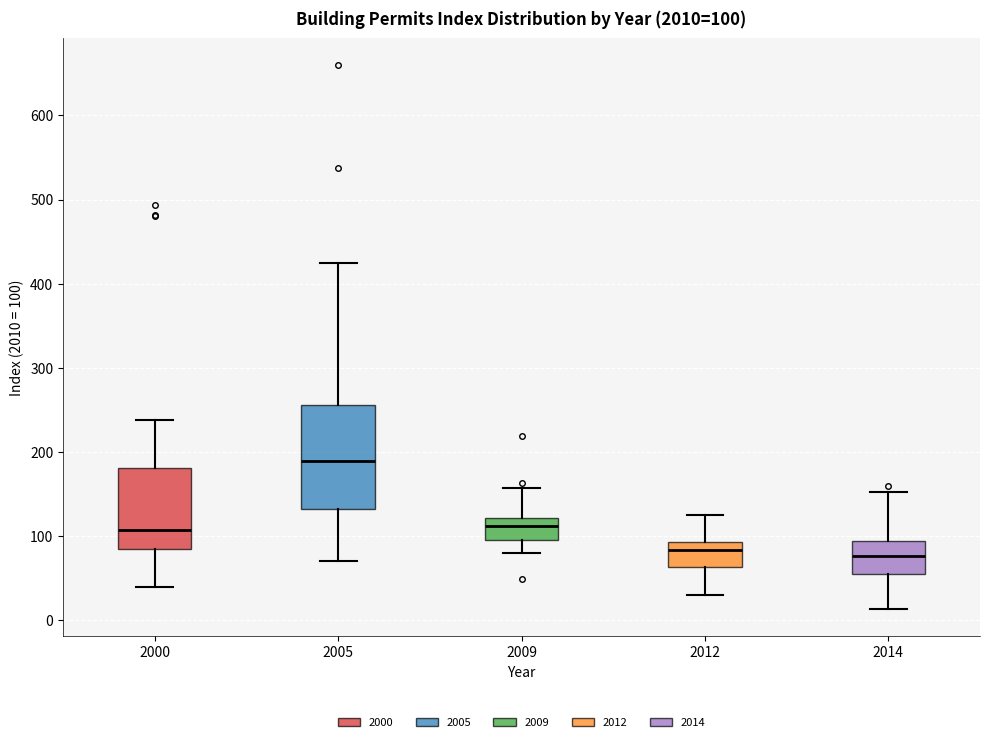

Comparing the boxes themselves (not the whiskers), which one is the tallest?

2005